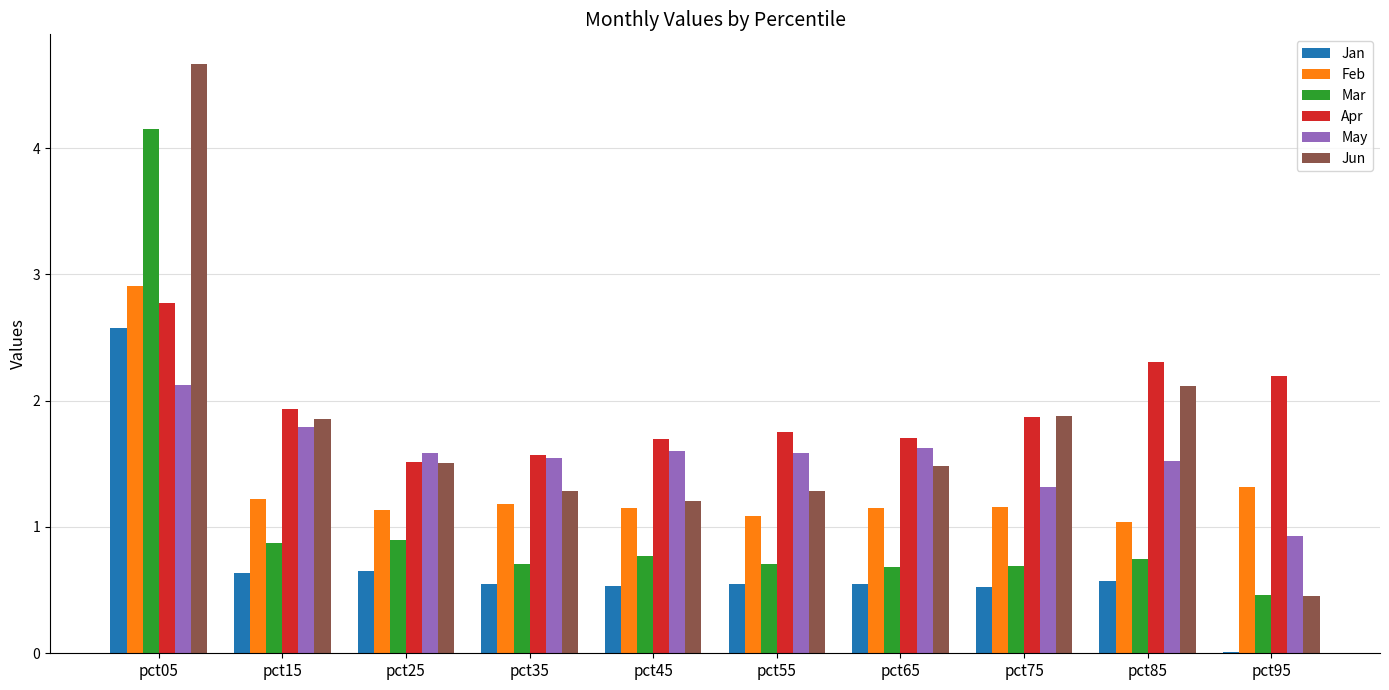

At which category is the sum across all series the highest?

pct05